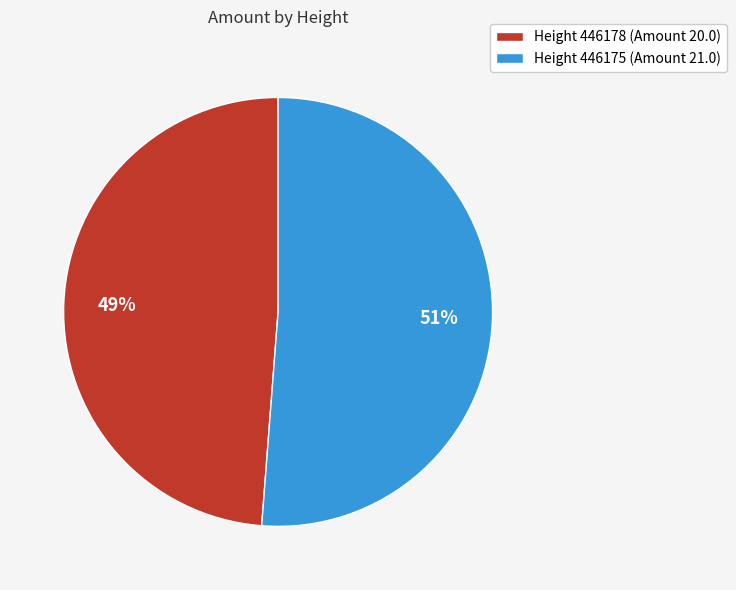

What is the ratio of the value at Height 446178 (Amount 20.0) to the value at Height 446175 (Amount 21.0)?

1.0